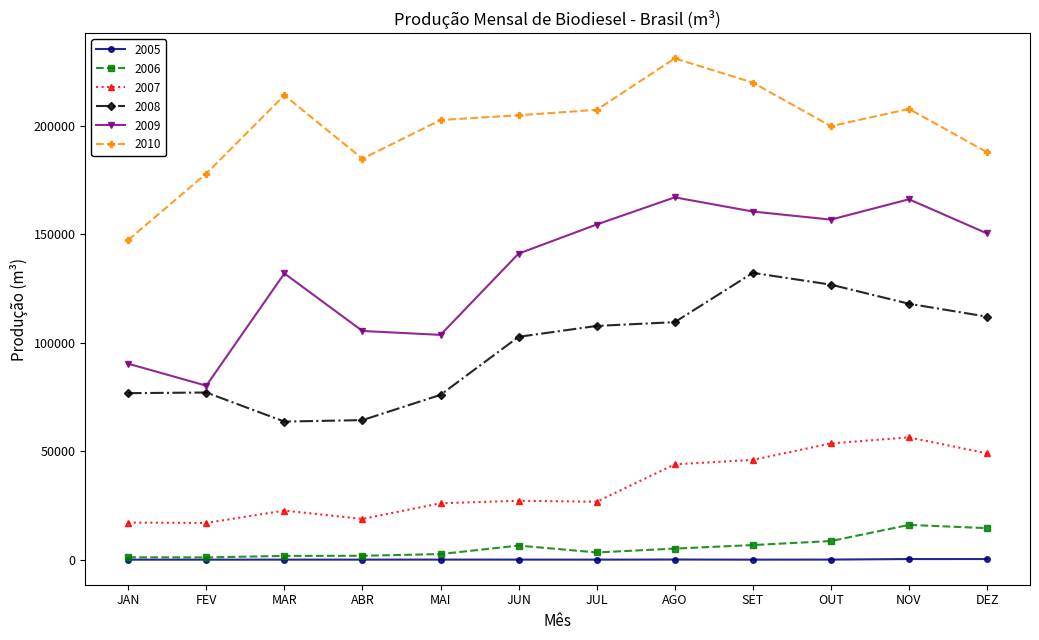

True or false: 2005 and 2009 intersect in this chart.

False